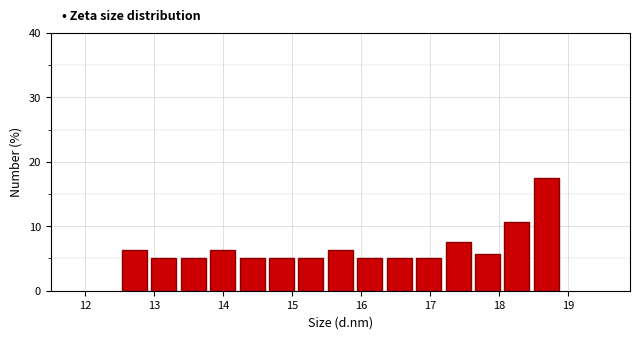

Reading left to right, transcribe this chart: for each bar, give the range it covers on the x-axis and its height. Neither the bar edges nor the heights are printed on the chart, so give them approximately, as read against the axes.

12.5 to 12.9: 6
12.9 to 13.4: 5
13.4 to 13.8: 5
13.8 to 14.2: 6
14.2 to 14.6: 5
14.6 to 15.1: 5
15.1 to 15.5: 5
15.5 to 15.9: 6
15.9 to 16.3: 5
16.3 to 16.8: 5
16.8 to 17.2: 5
17.2 to 17.6: 8
17.6 to 18.0: 6
18.0 to 18.5: 11
18.5 to 18.9: 18